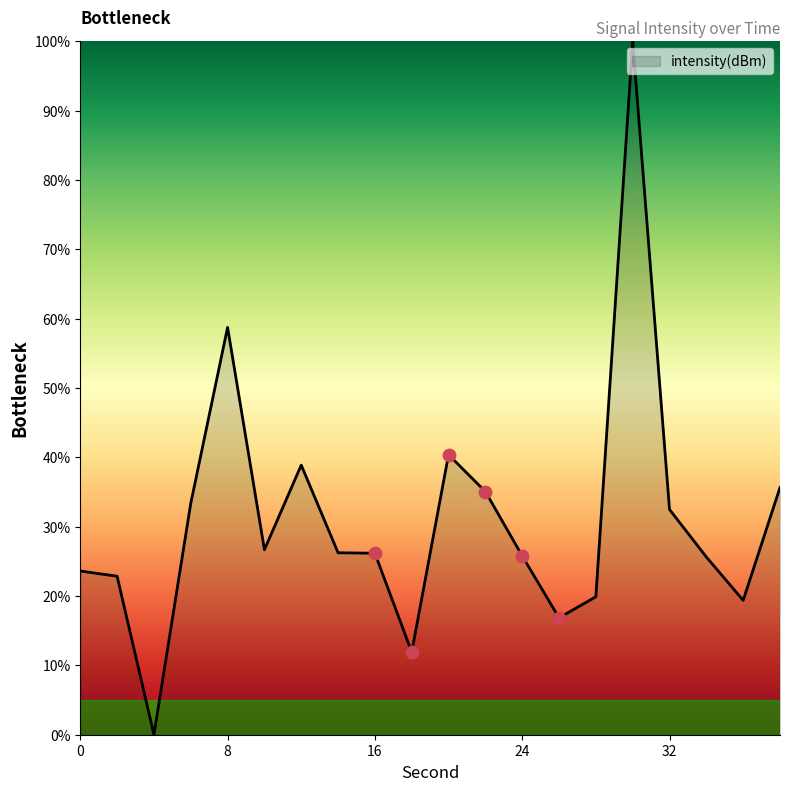

What is the difference between the maximum and minimum values?

100.0